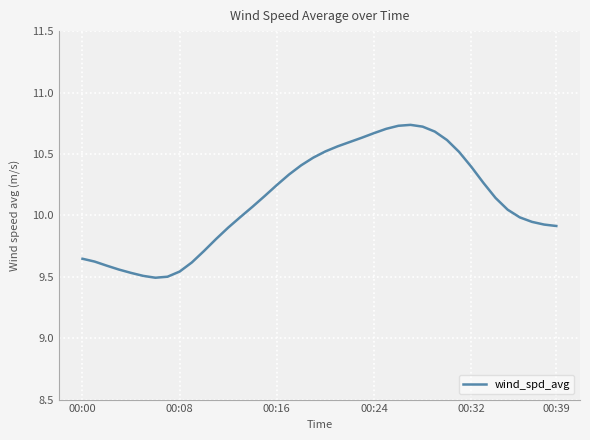

How many values are below 10?

18